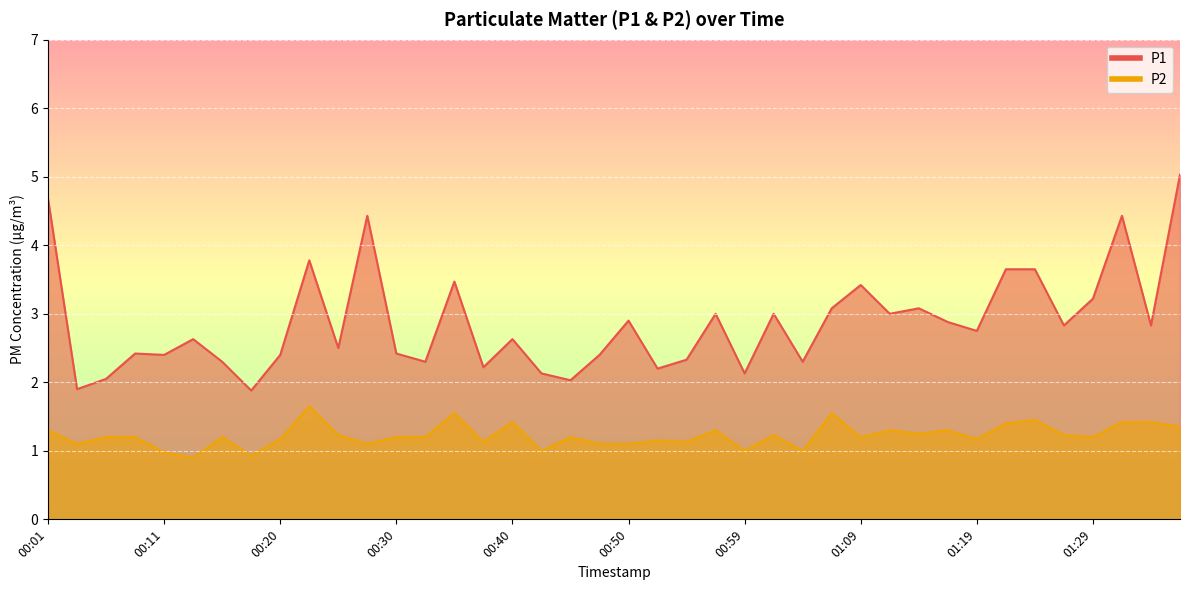

Does the chart display data point markers on the line(s)?

No